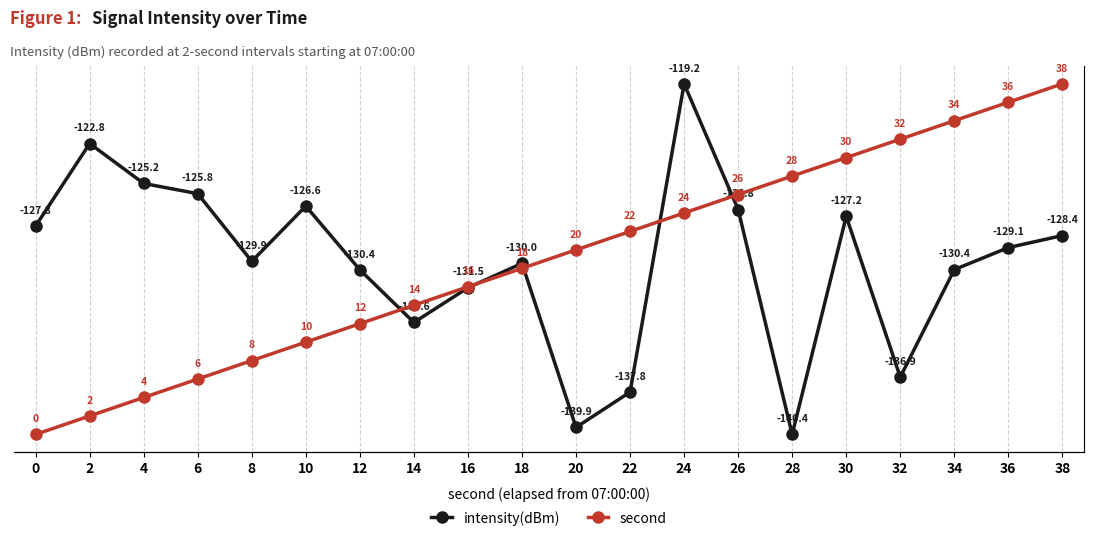

What are all the series names shown in the legend?

intensity(dBm), second